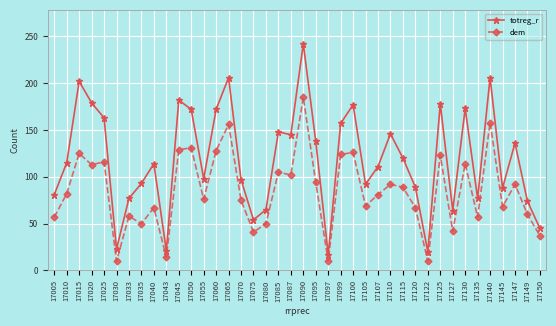

True or false: totreg_r and dem cross at least once.

False